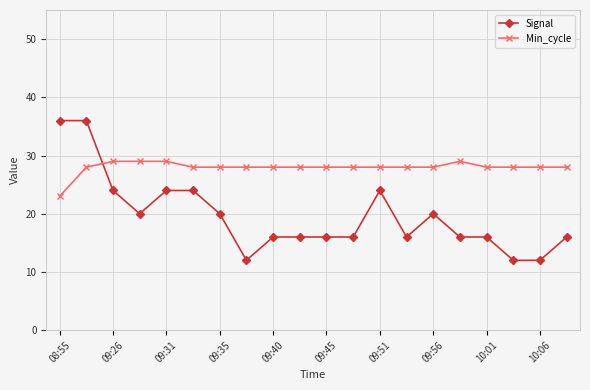

What is the maximum value for Signal?

36